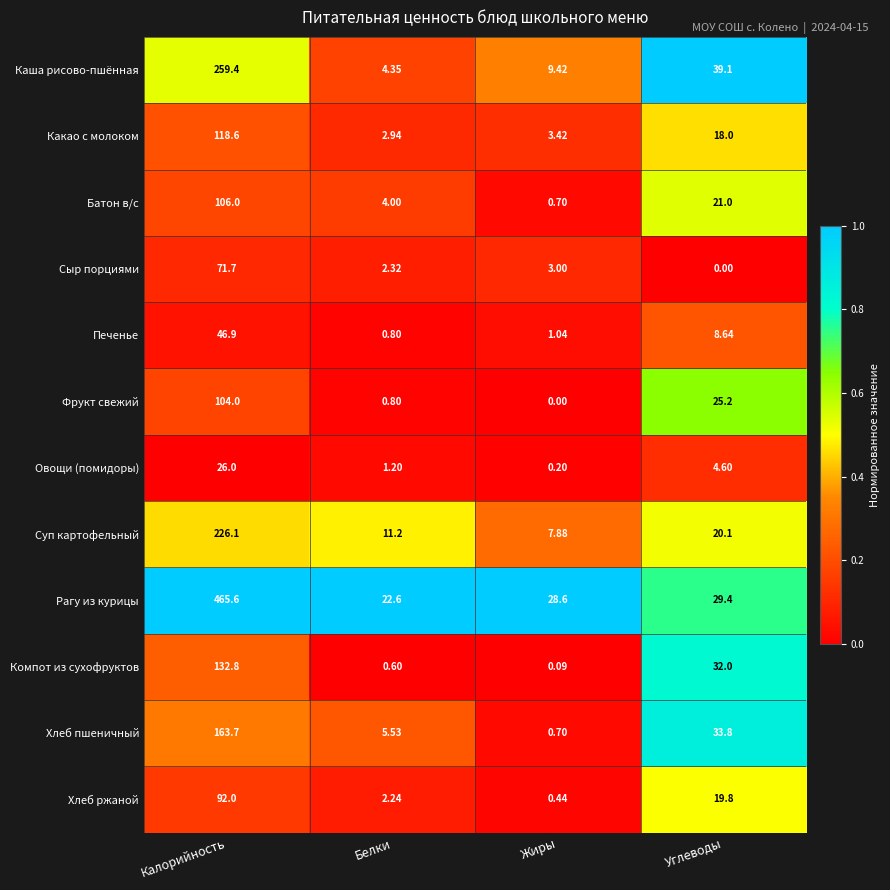

Between Калорийность and Белки, which series saw the biggest shift?

Рагу из курицы